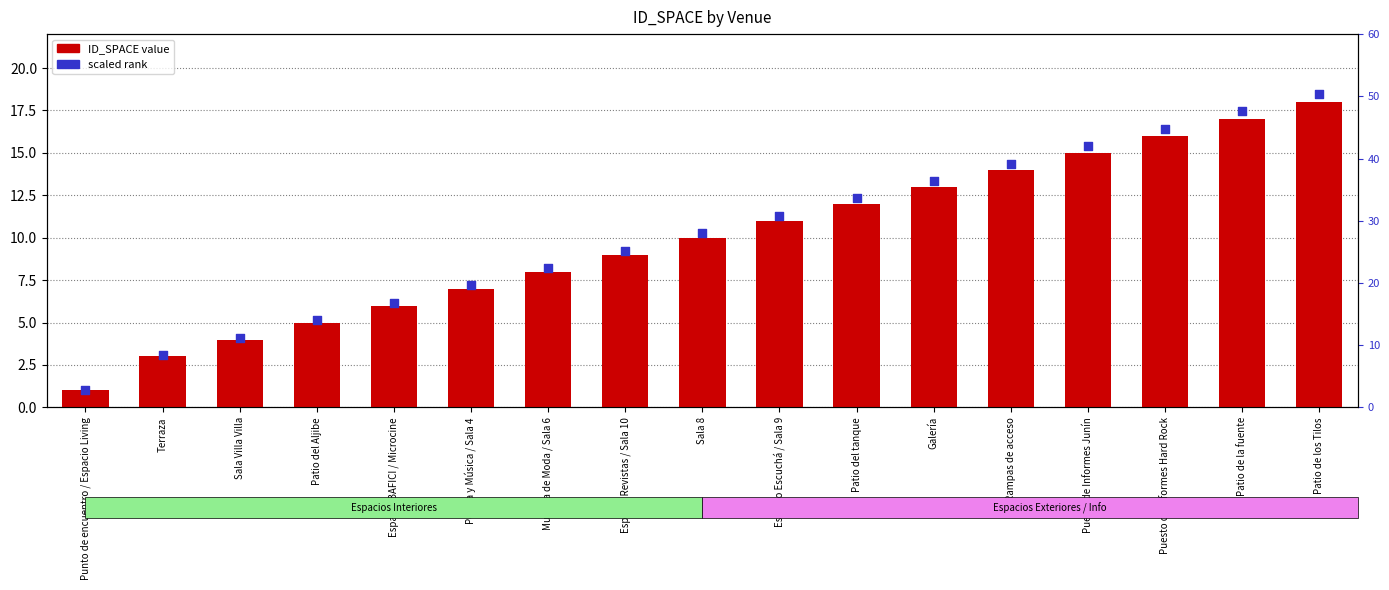

Which series has the largest Y range (max minus min)?

scaled rank